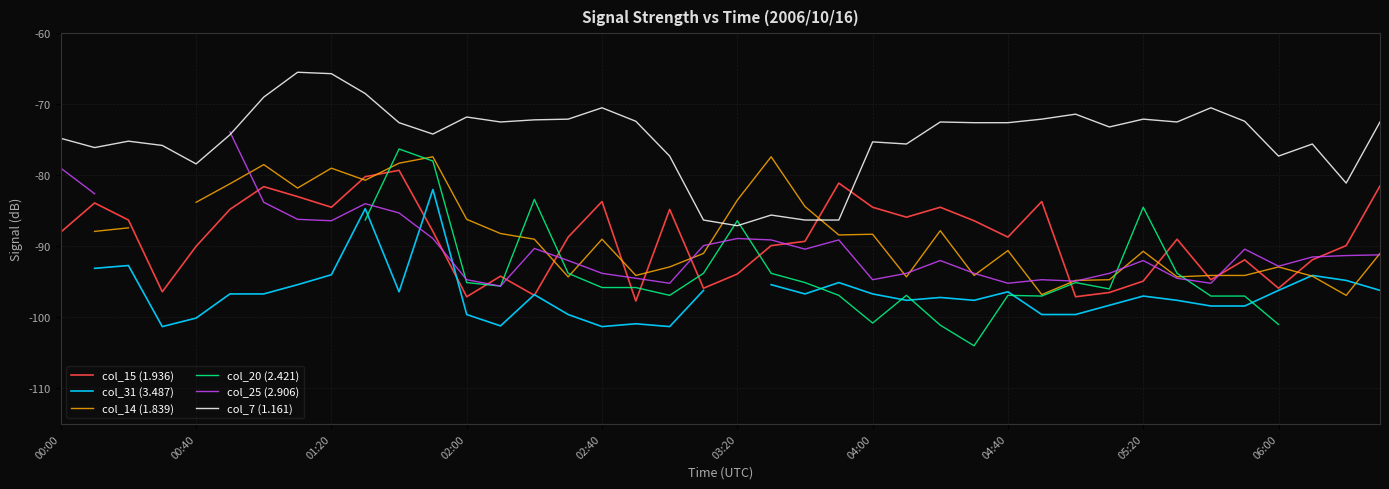

The value of col_15 (1.936) at 04:40 is -88.7. True or false?

True